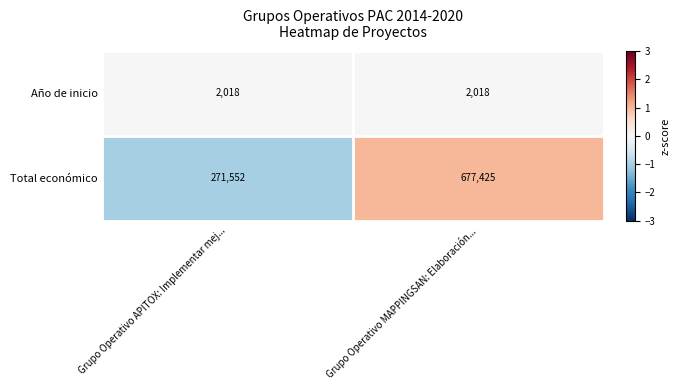

Read the Total económico value at Grupo Operativo MAPPINGSAN: Elaboración....

677425